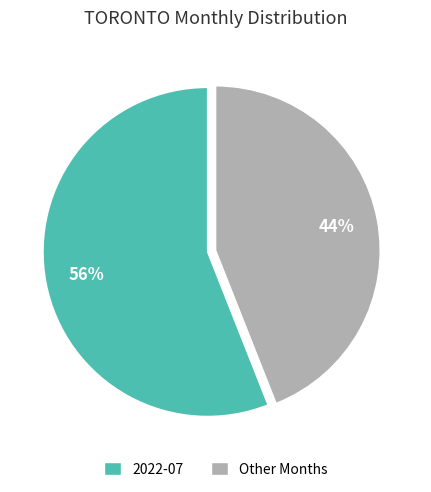

Which has a higher value, Other Months or 2022-07?

2022-07